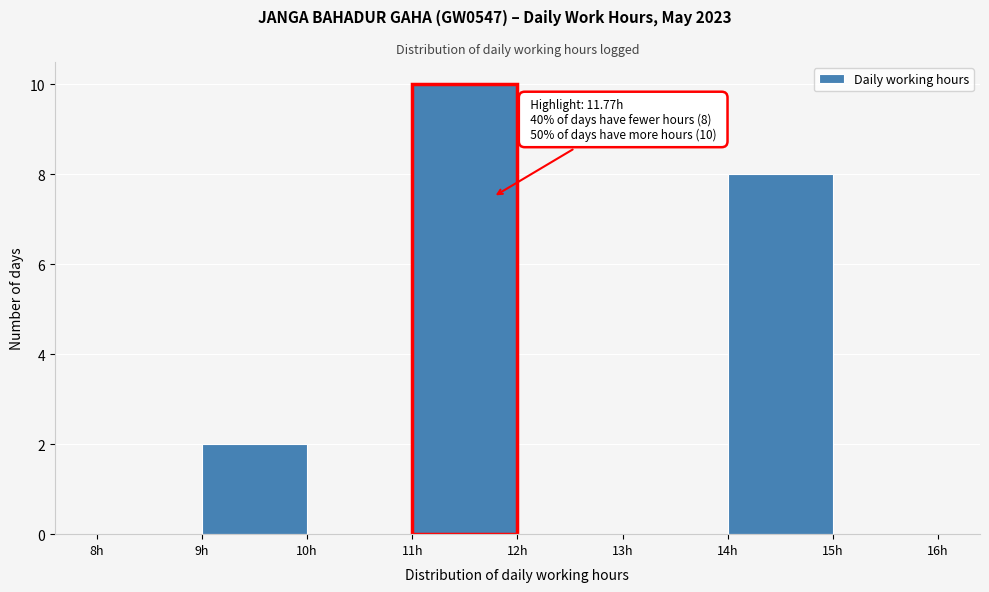

Over which range of the x-axis is the bar tallest?

11 to 12